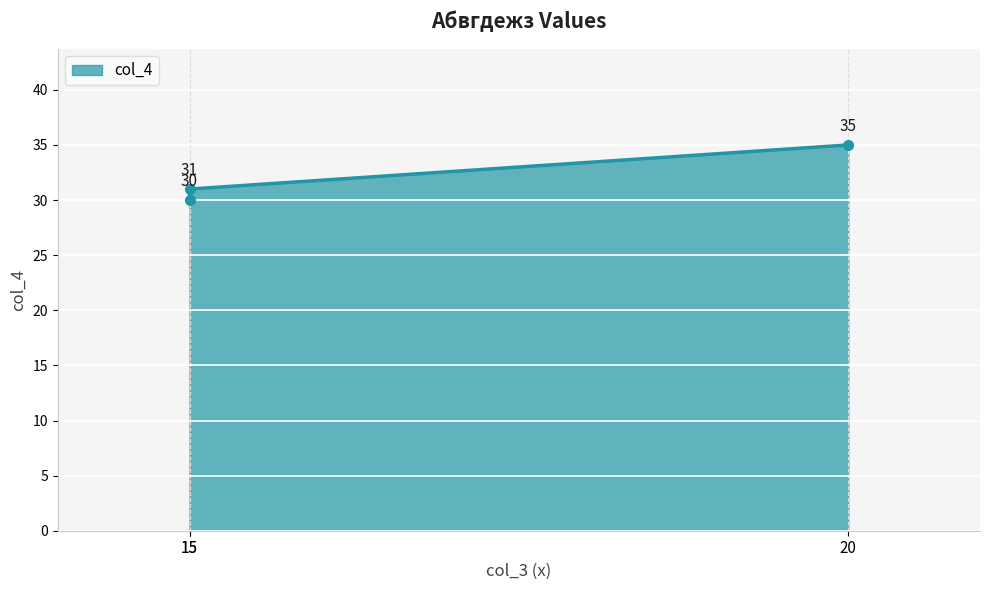

What is the average value?

32